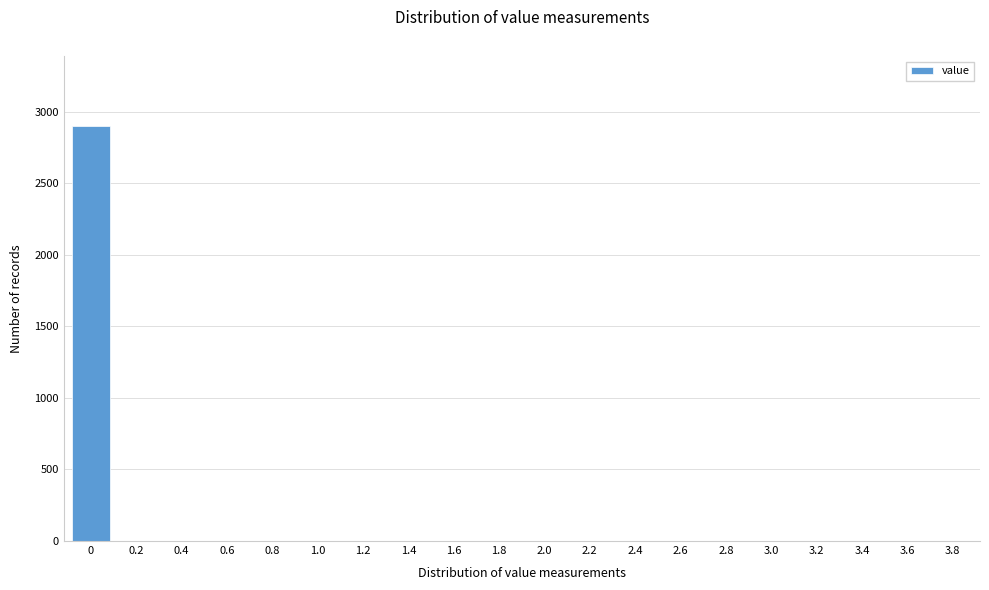

The chart shows a value of 1785 at 0. True or false?

False